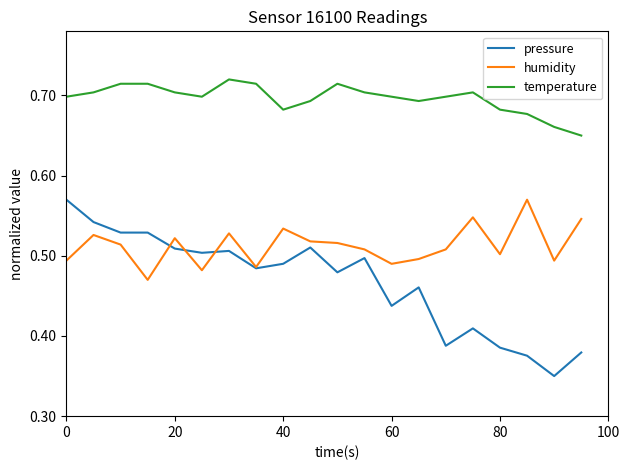

Which series has the largest total across all categories?

temperature